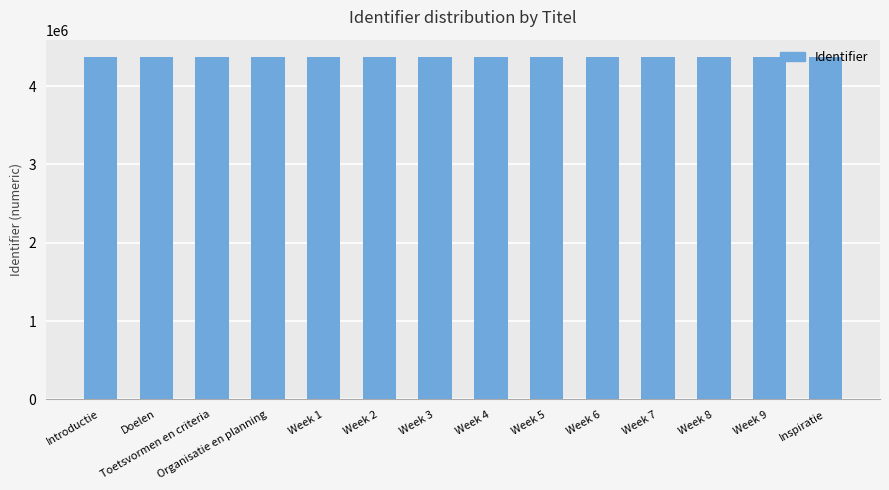

What is the label of the 2nd bar from the left?

Doelen